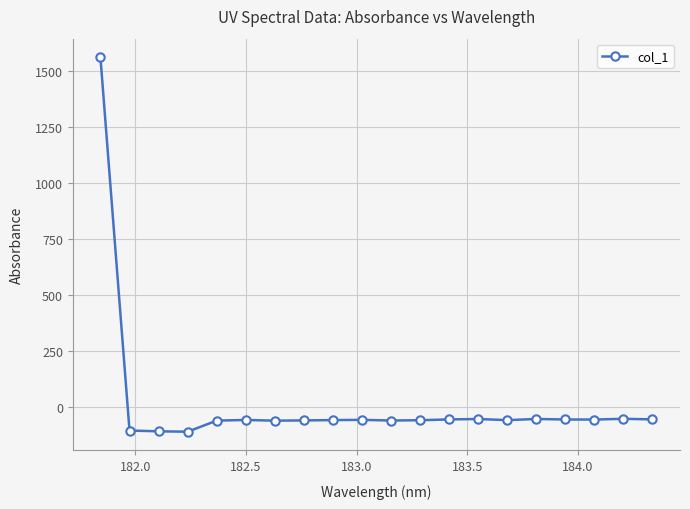

True or false: there are more than 0 points higher than both neighbors.

True